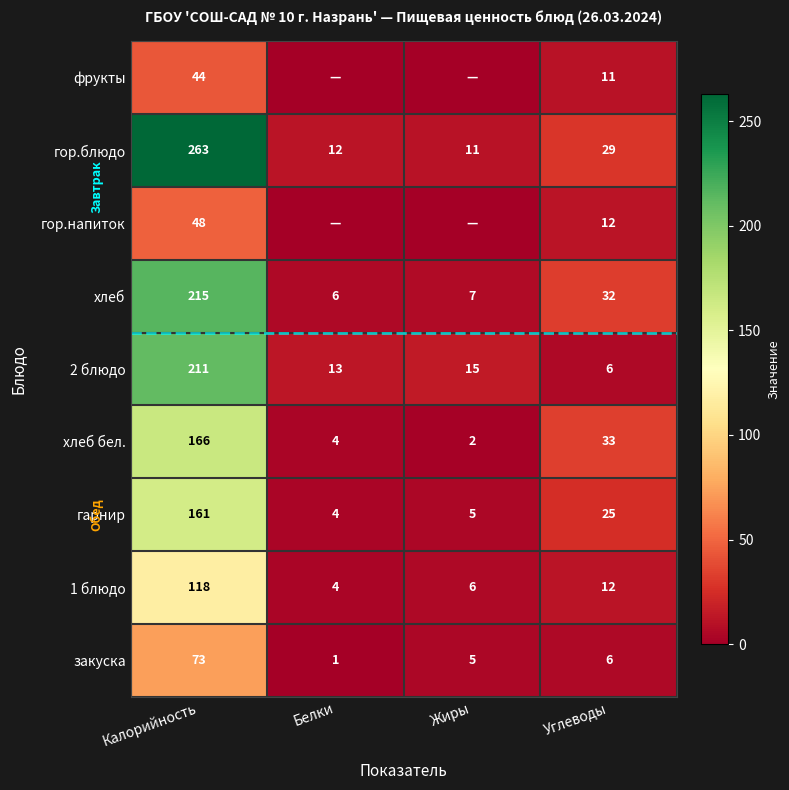

List the labels in order of хлеб бел. value, largest first.

Калорийность, Углеводы, Белки, Жиры